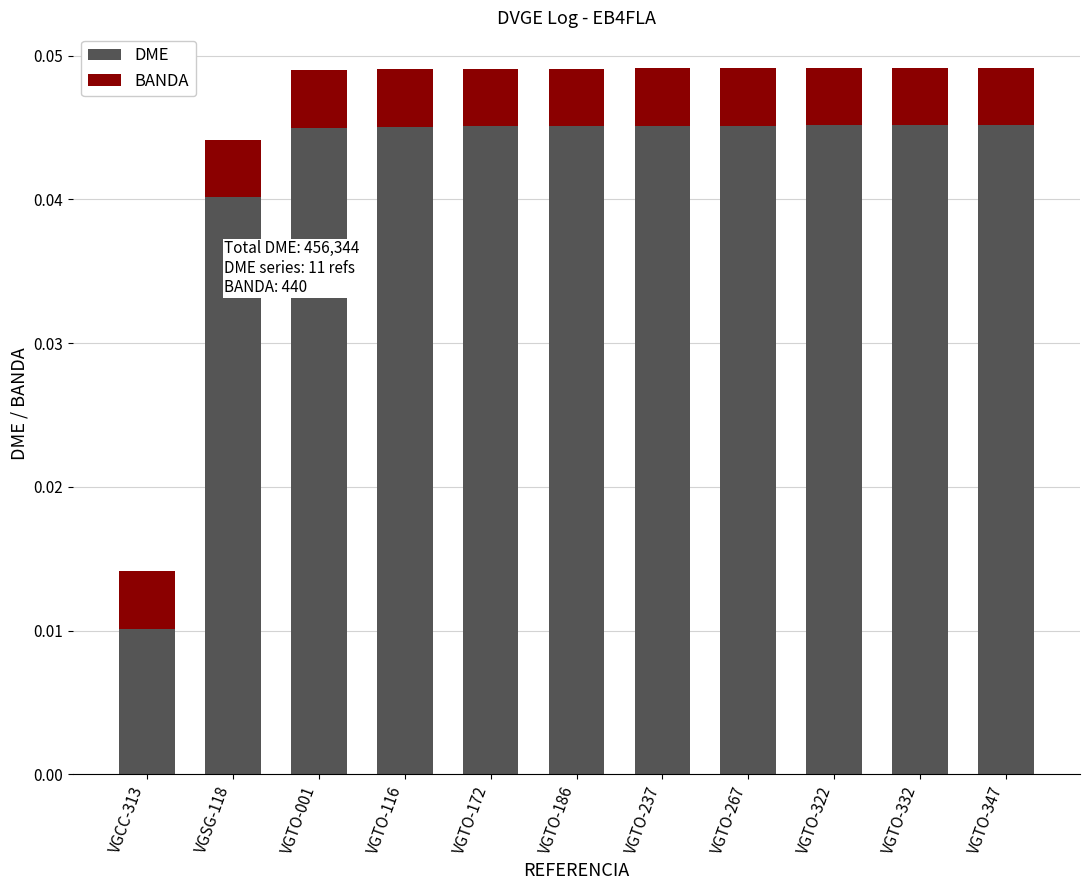

What are all the series names shown in the legend?

DME, BANDA